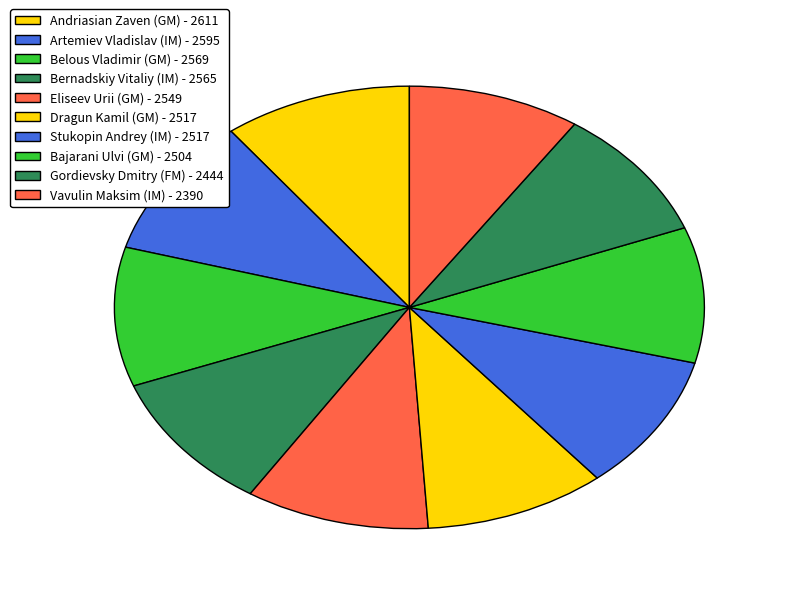

To the nearest percent, what is the average slice percentage?

10%